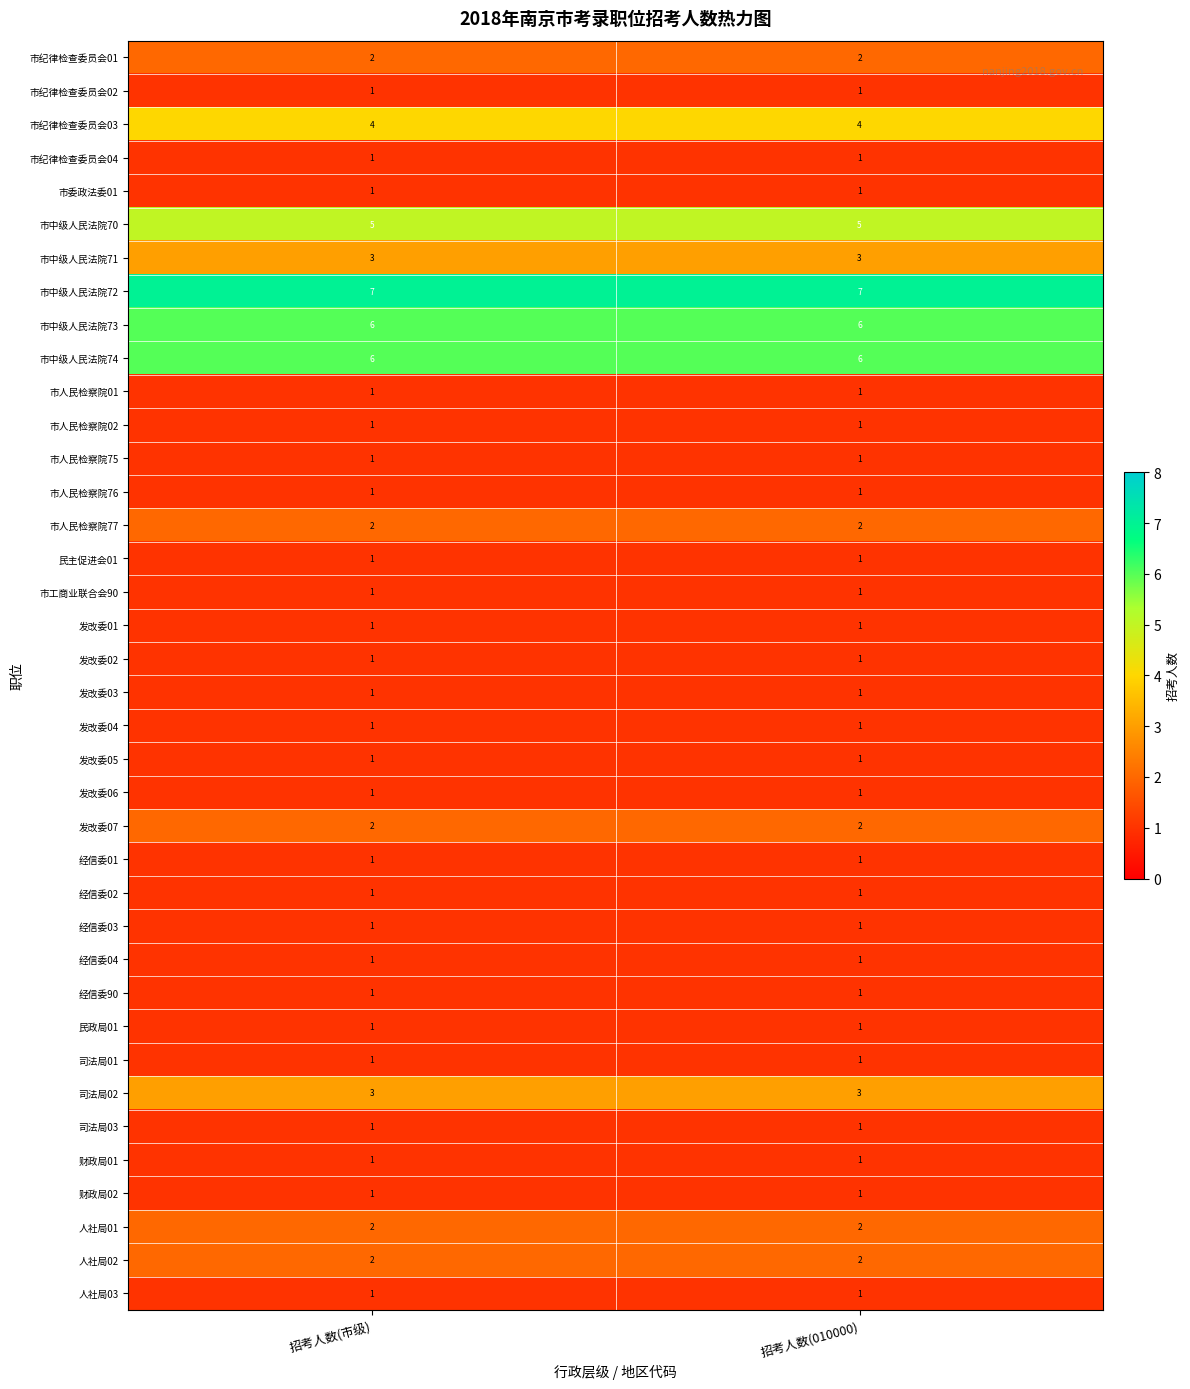

What is the total value across all series at 招考人数(市级)?

70